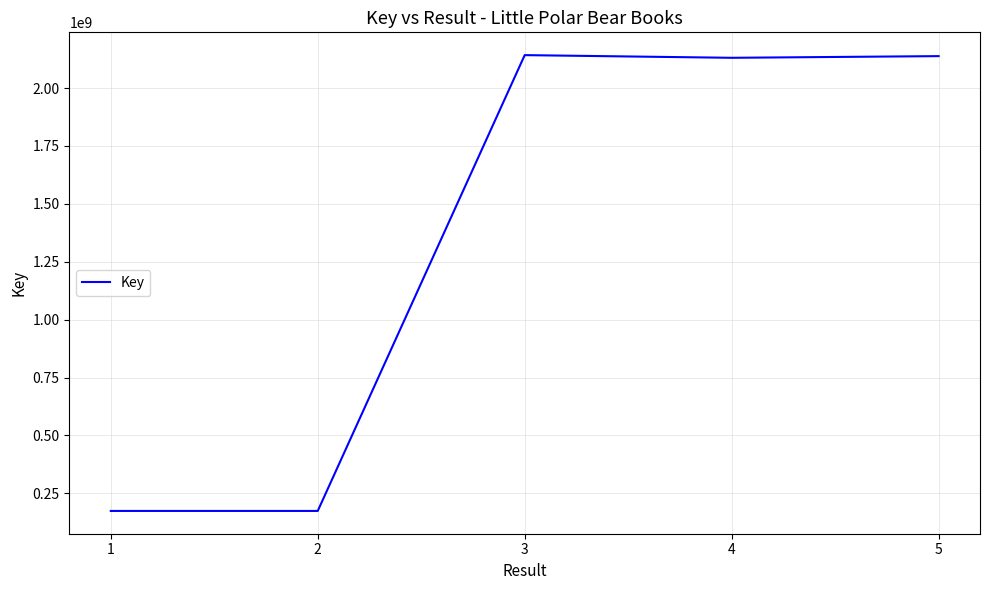

At which label does the data first exceed 2130394818?

3